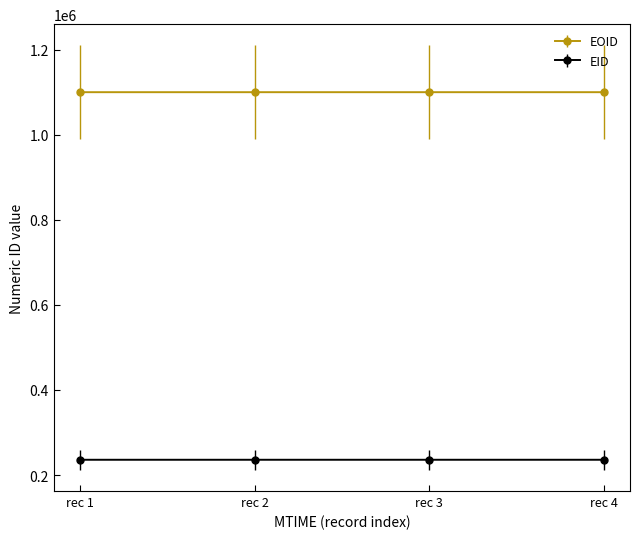

Is the value of EID at rec 2 greater than the value of EOID at rec 1?

No